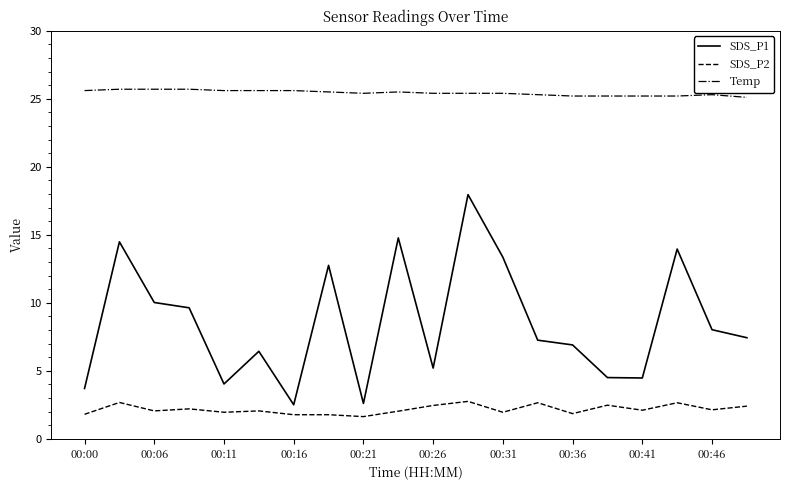

What is the difference between the maximum and minimum values in the Temp series?

0.6